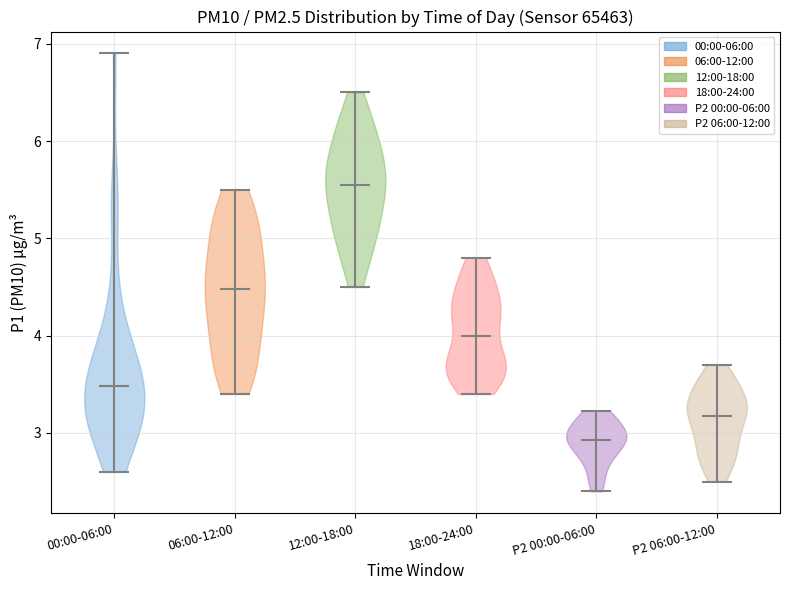

Reading left to right, read every violin against the y-axis: where its median line is, and the lowest and highest points it reaches. The values are not printed on the chart, so give them approximately, as read against the axis.

00:00-06:00: median line 3.5, lowest point 2.6, highest point 6.9
06:00-12:00: median line 4.5, lowest point 3.4, highest point 5.5
12:00-18:00: median line 5.6, lowest point 4.5, highest point 6.5
18:00-24:00: median line 4.0, lowest point 3.4, highest point 4.8
P2 00:00-06:00: median line 2.9, lowest point 2.4, highest point 3.2
P2 06:00-12:00: median line 3.2, lowest point 2.5, highest point 3.7